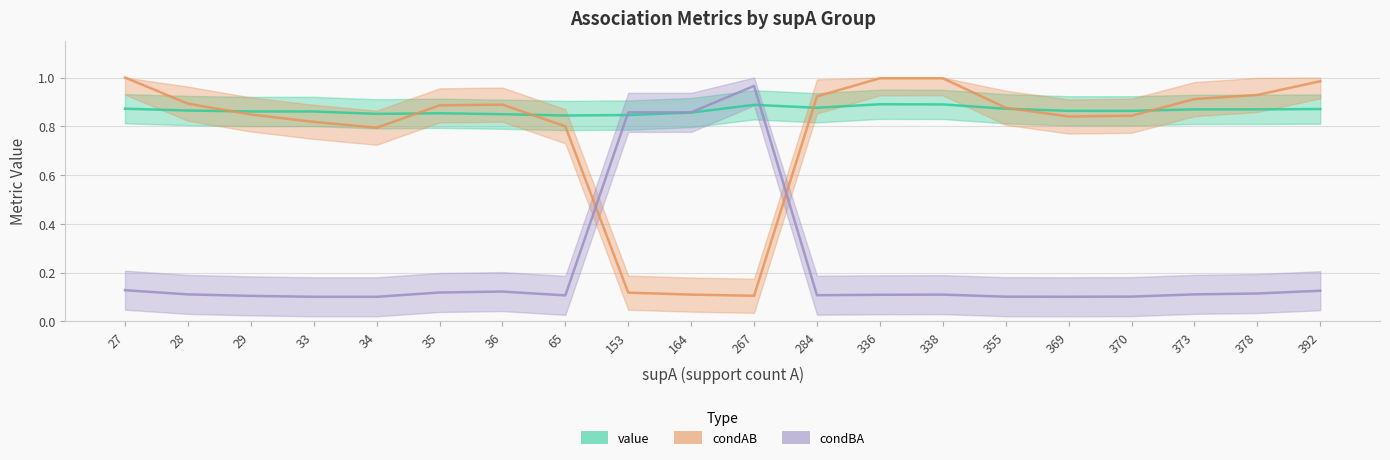

True or false: condAB and condBA cross at least once.

True